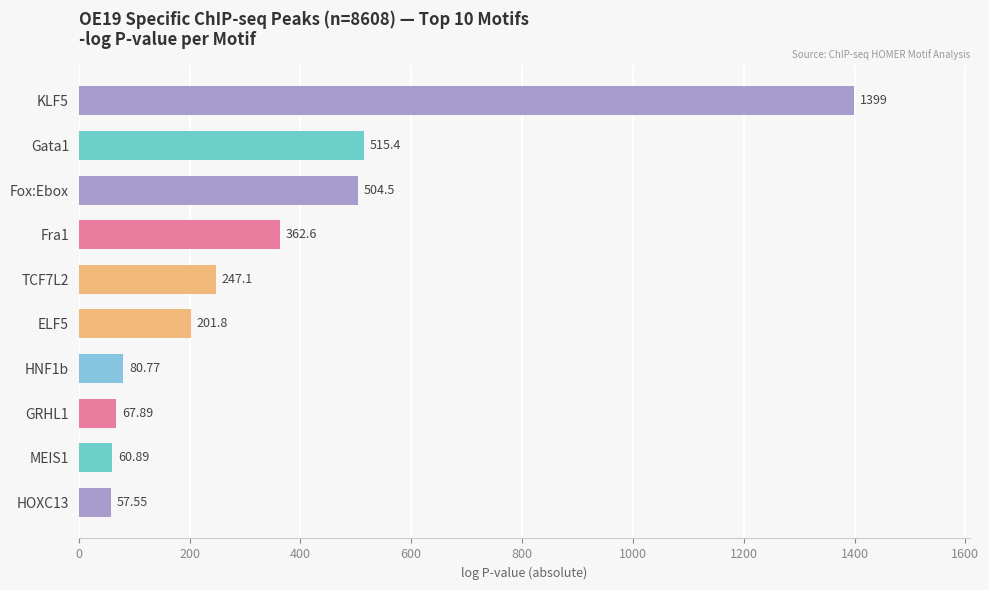

What is the average value?

349.8